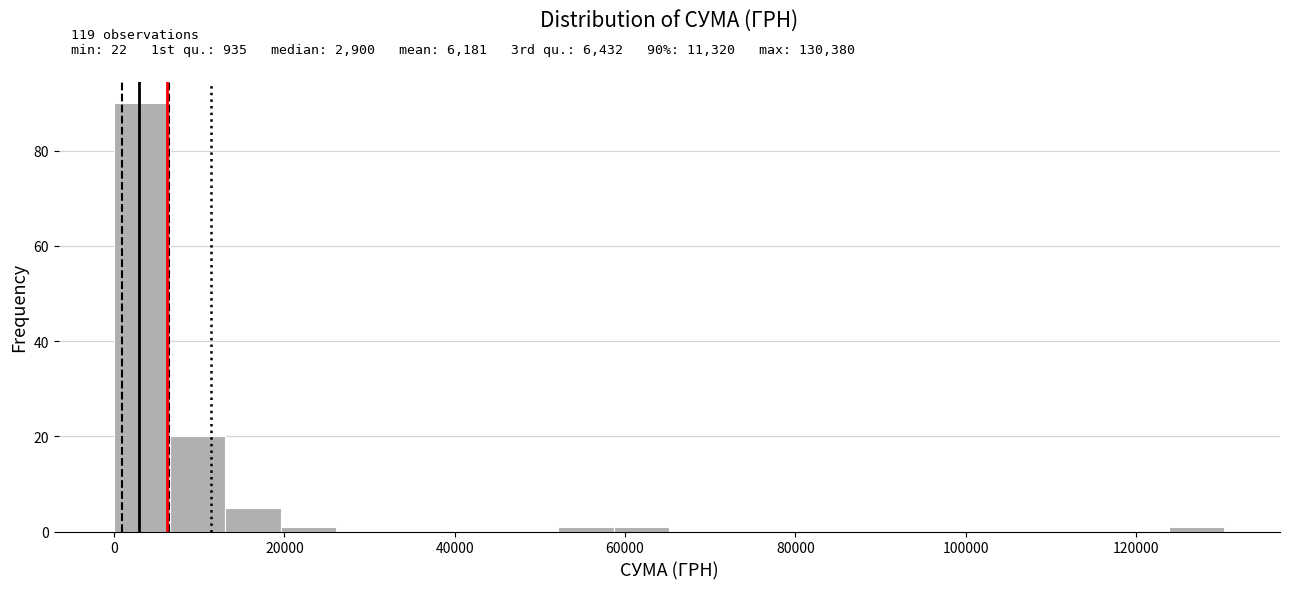

Read against the x-axis, roughly where is the centre of the tallest bar?

4000